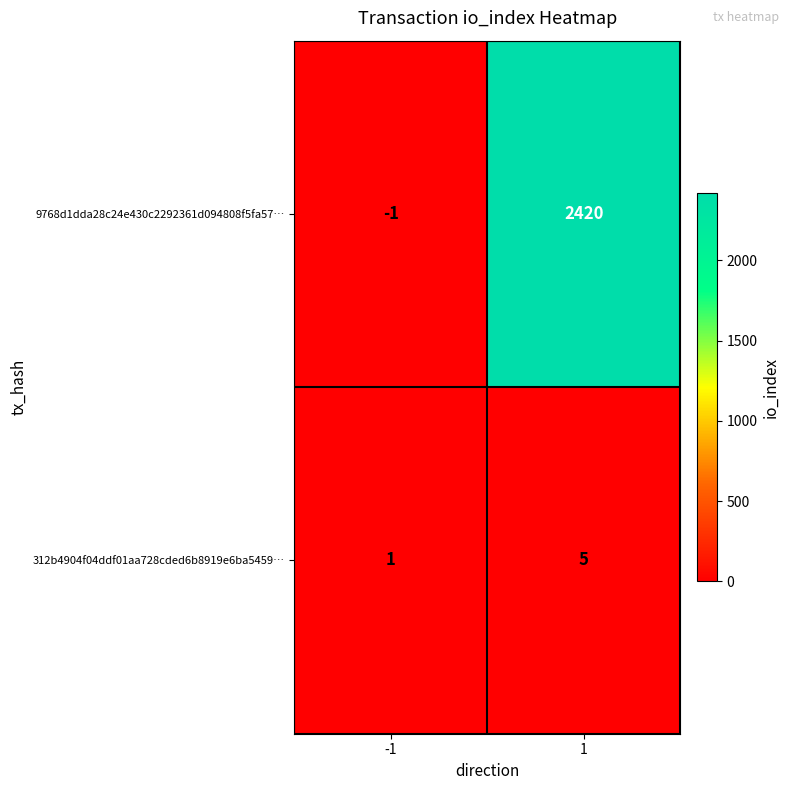

What is the sum of the 9768d1dda28c24e430c2292361d094808f5fa57… values at 1 and -1?

2419